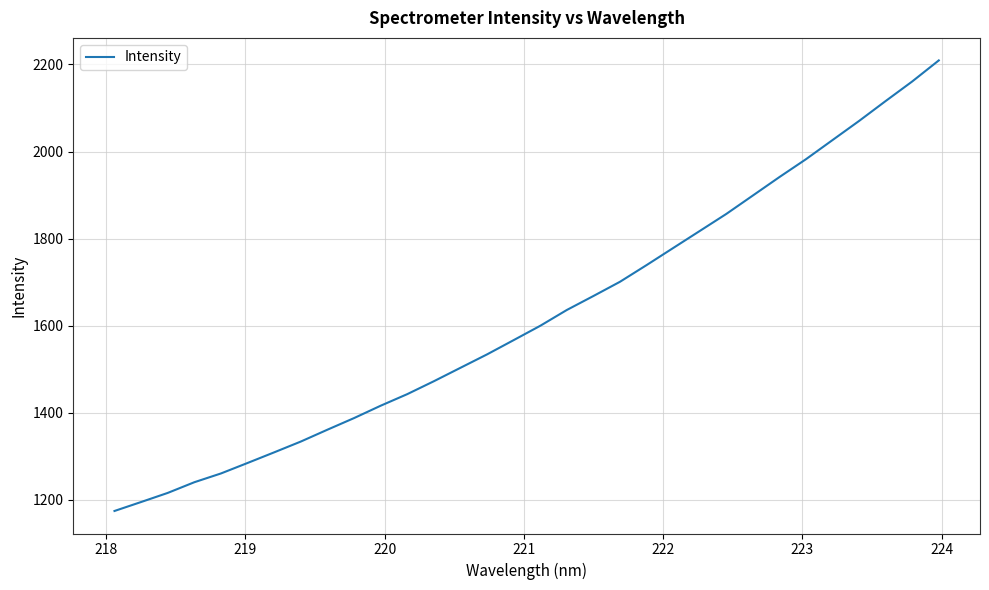

What is the minimum value shown in the chart?

1174.8